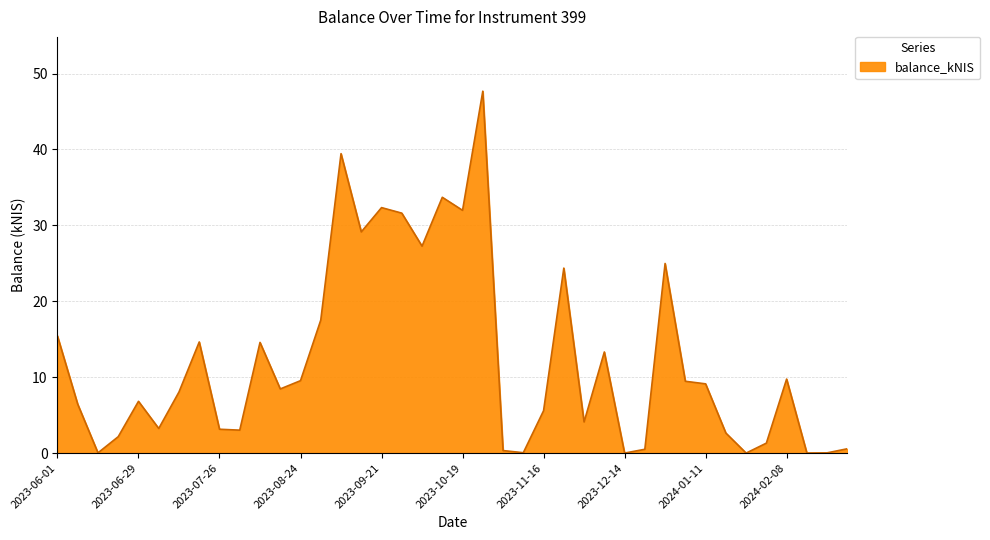

What is the difference between the maximum and minimum values?

47.7